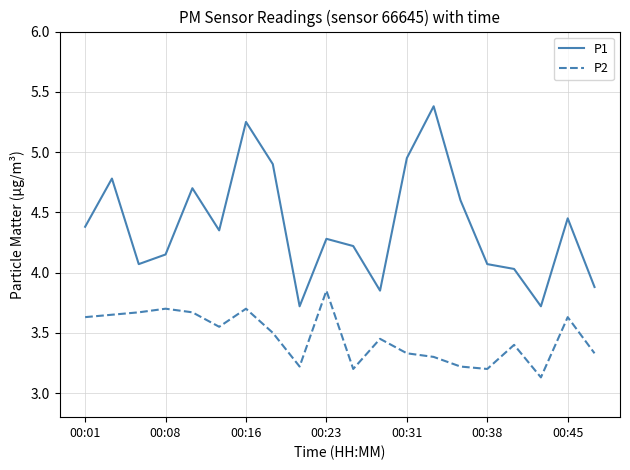

What is the difference between the maximum and minimum values in the P1 series?

1.7